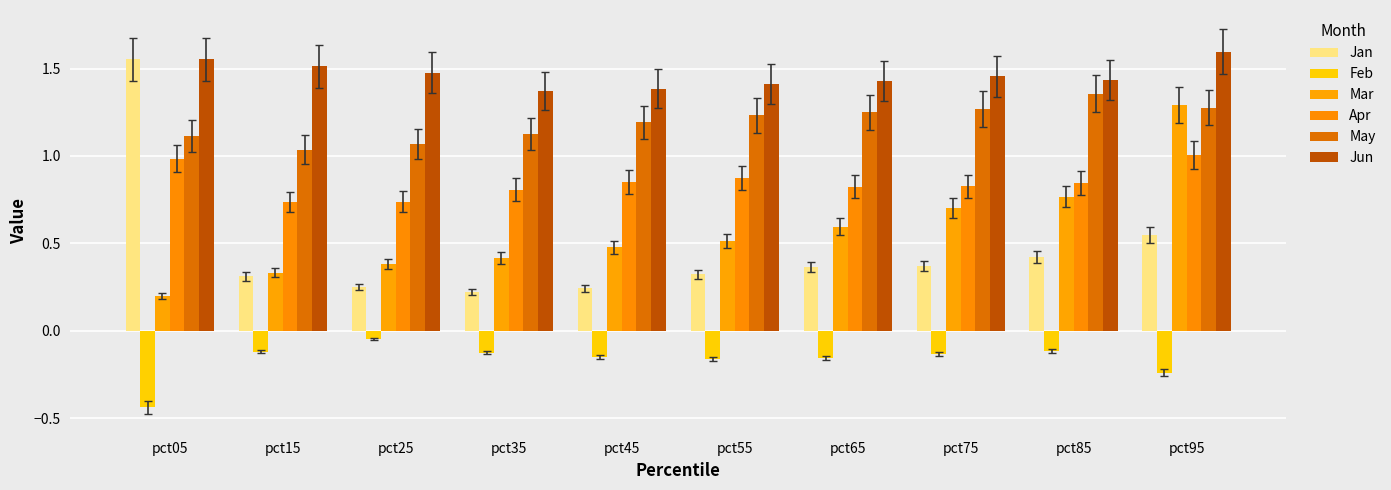

How many distinct data groups are displayed?

6